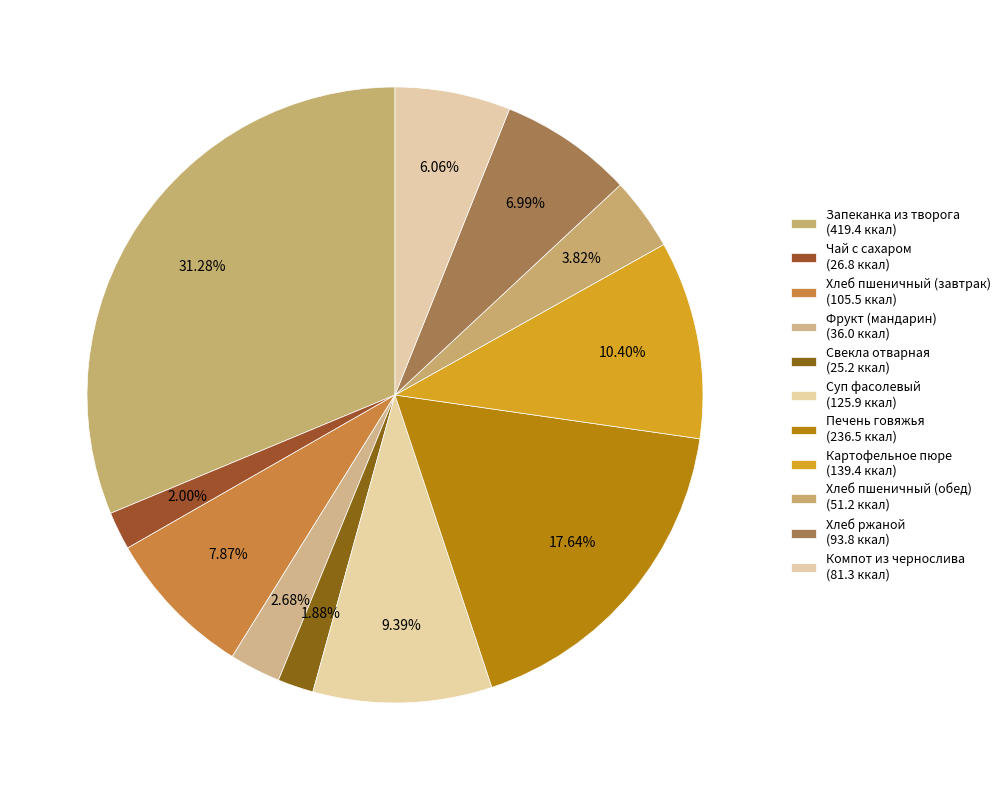

Combined, do Чай с сахаром and Хлеб ржаной account for over 50%?

No